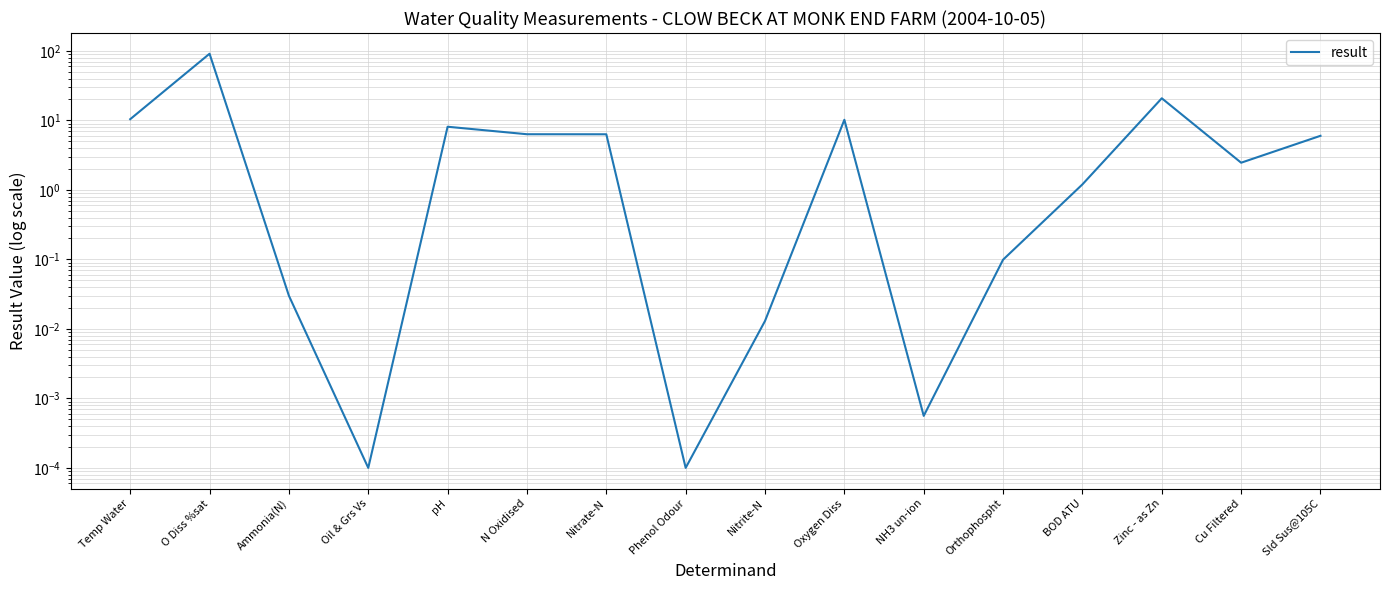

List the labels in order of value, smallest first.

Oil & Grs Vs, Phenol Odour, NH3 un-ion, Nitrite-N, Ammonia(N), Orthophospht, BOD ATU, Cu Filtered, Sld Sus@105C, Nitrate-N, N Oxidised, pH, Oxygen Diss, Temp Water, Zinc - as Zn, O Diss %sat